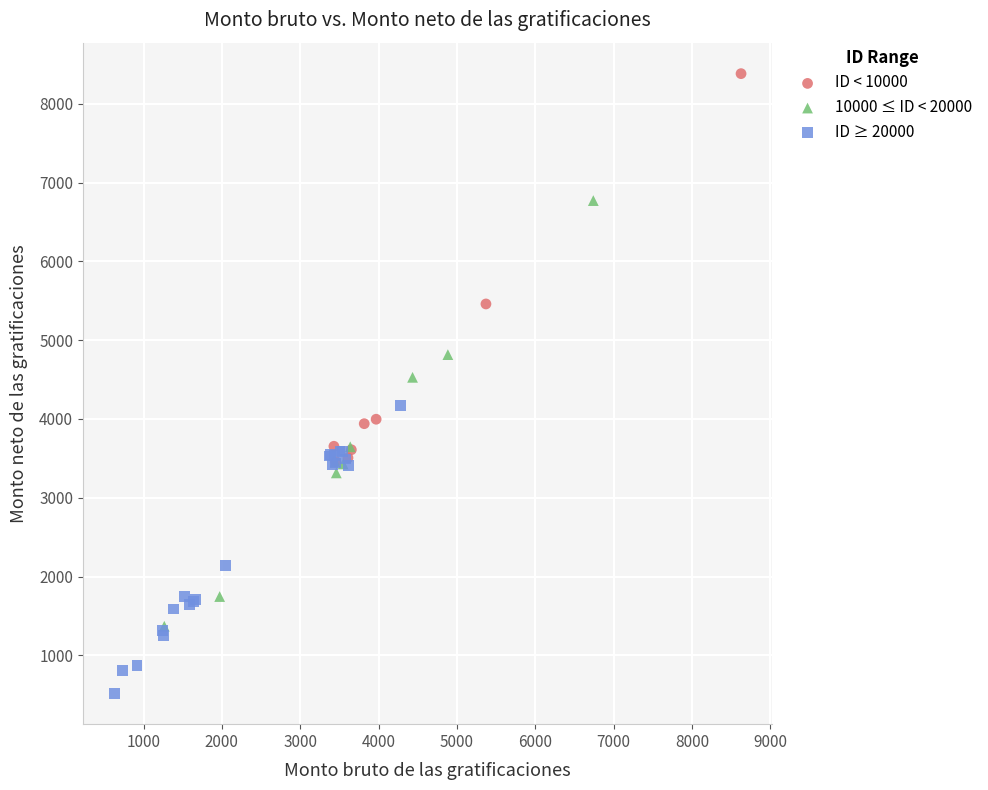

Which series contains the lowest Y value?

ID ≥ 20000